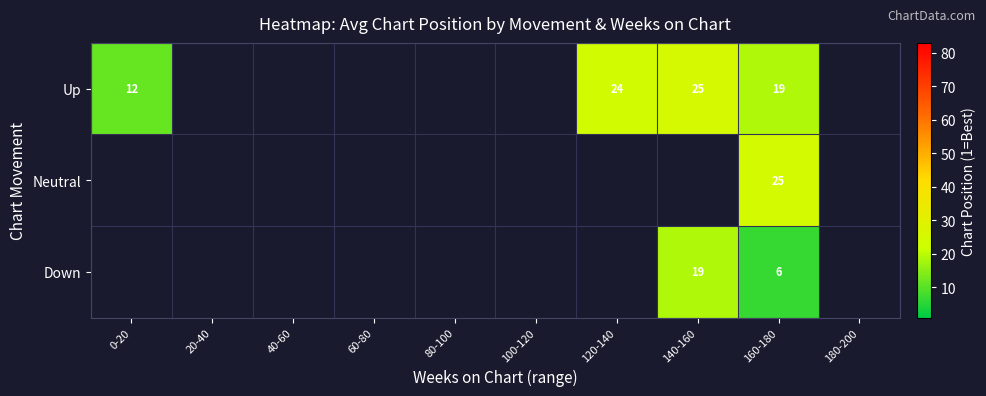

The value of Up at 0-20 is 5.0. True or false?

False